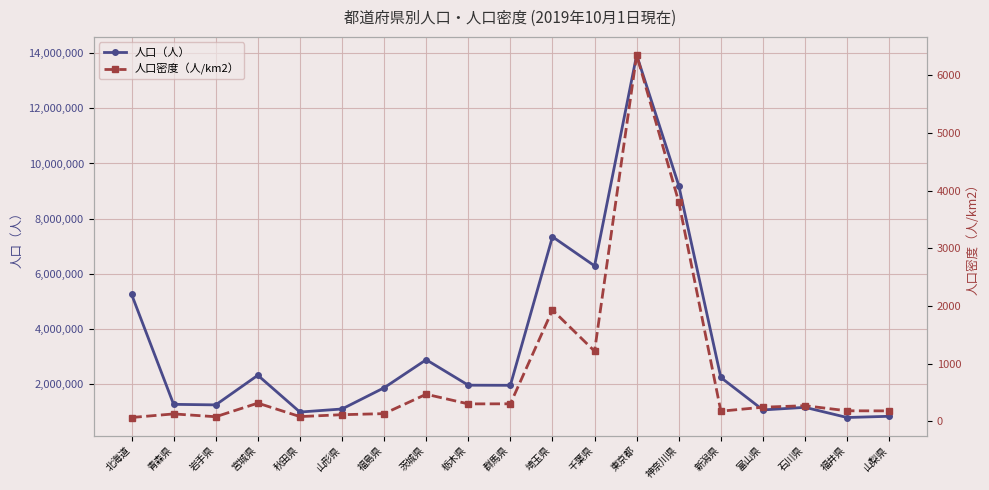

What is the lowest value of the 人口（人） series?

767742